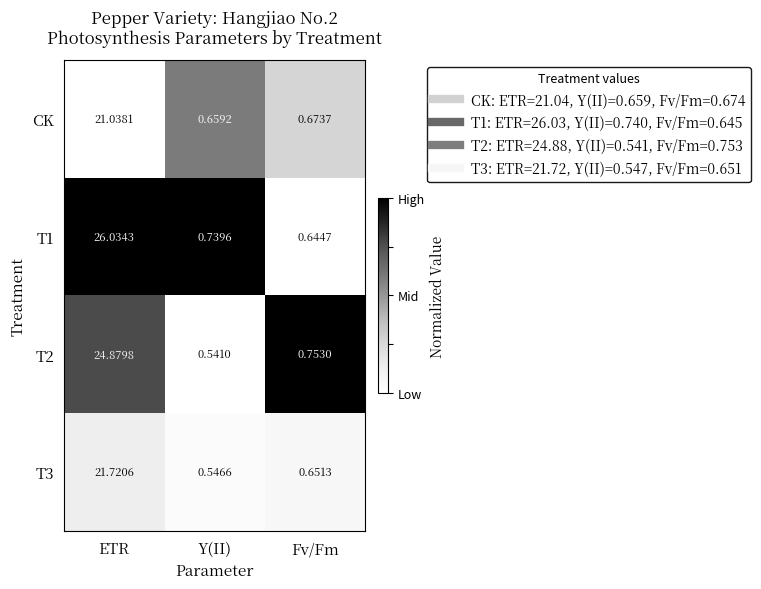

At which label is T3 closest to 11?

Fv/Fm